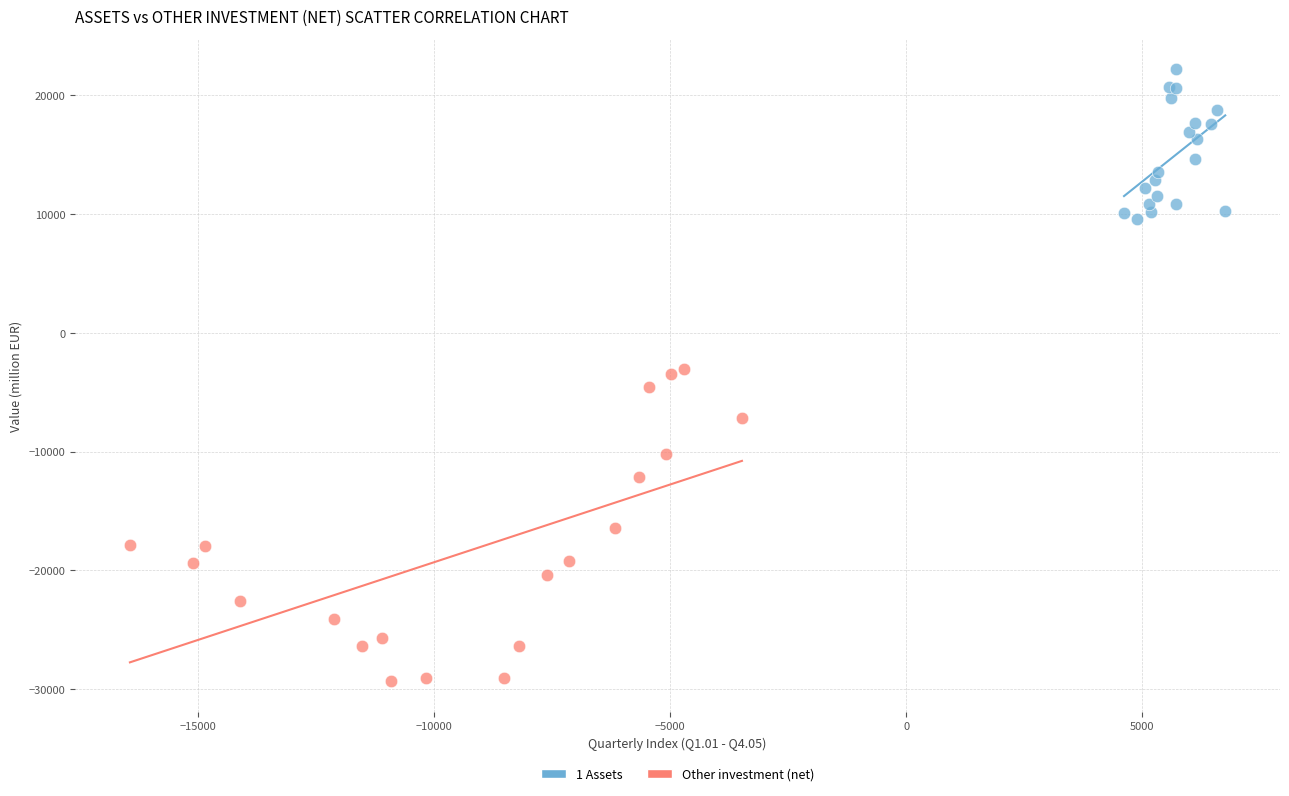

Which series contains the lowest Y value?

Other investment (net)